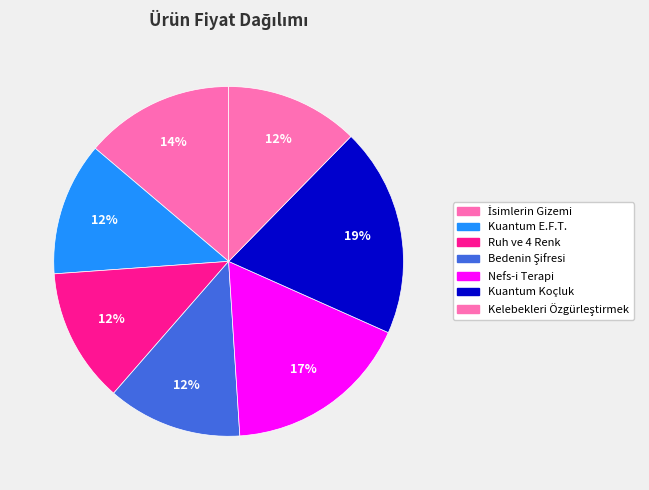

Rank the categories by value from highest to lowest.

Kuantum Koçluk, Nefs-i Terapi, İsimlerin Gizemi, Ruh ve 4 Renk, Bedenin Şifresi, Kuantum E.F.T., Kelebekleri Özgürleştirmek